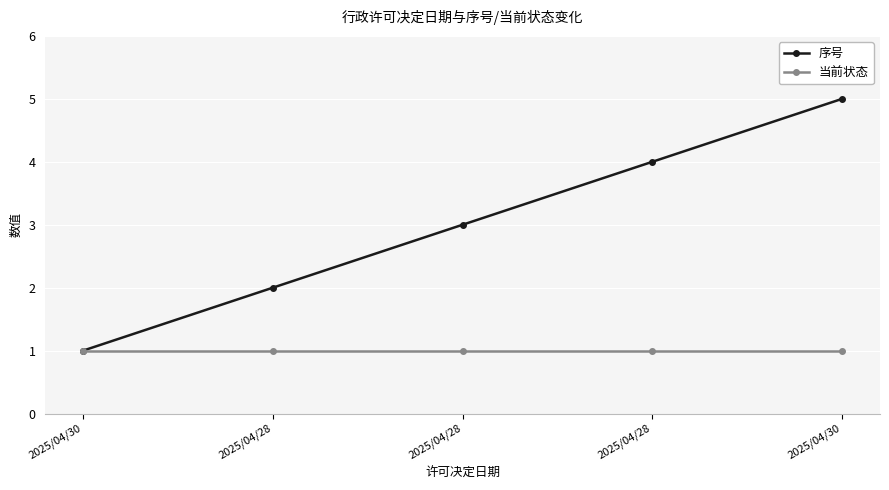

What is the total value across all series at 2025/04/28?

3